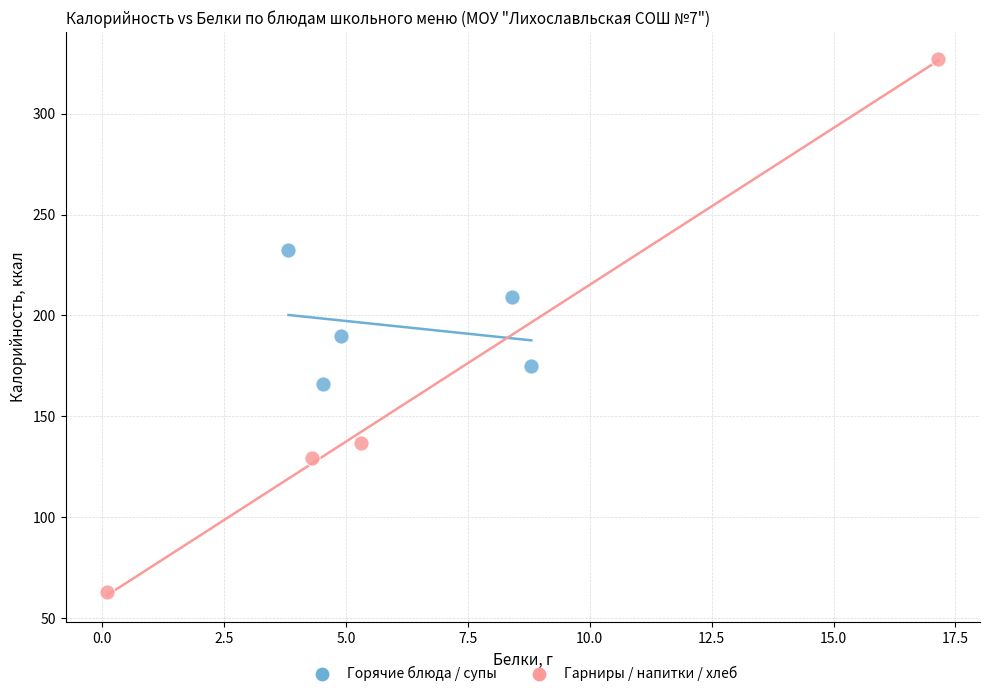

What are all the series names shown in the legend?

Горячие блюда / супы, Гарниры / напитки / хлеб